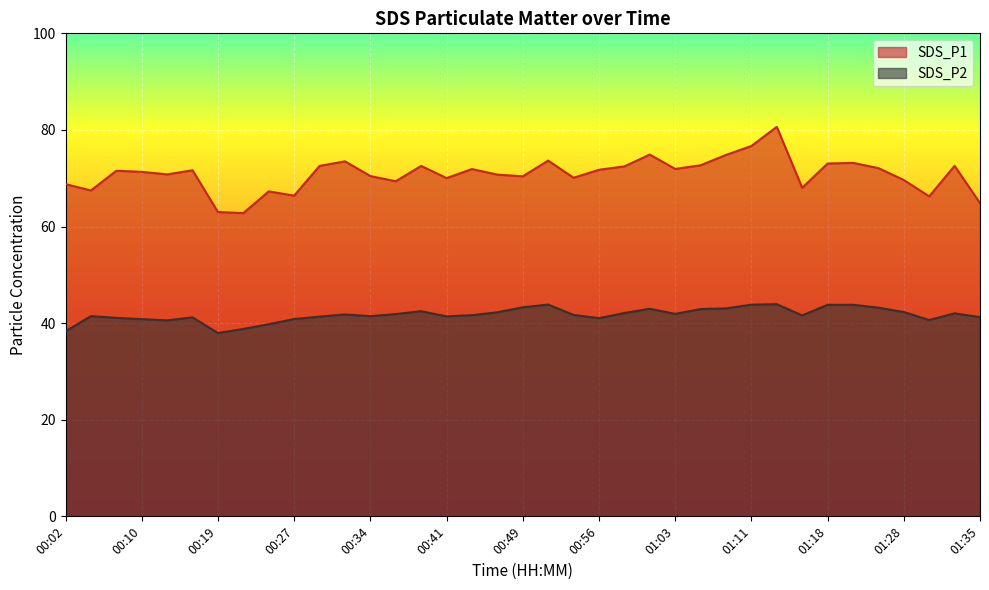

Rank the series by their average value, from highest to lowest.

SDS_P1, SDS_P2